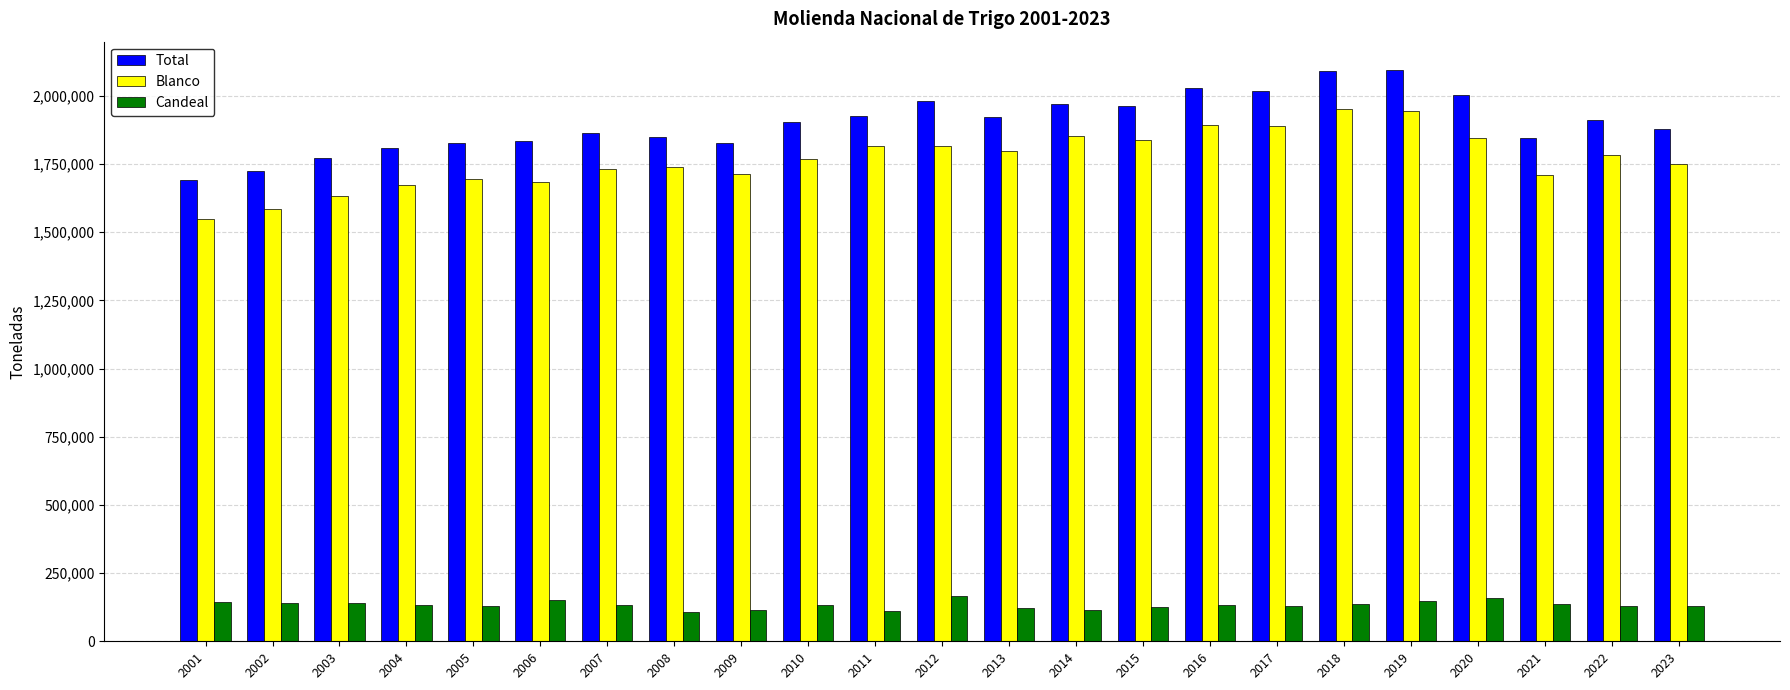

The value of Total at 2023 is 1878234. True or false?

True